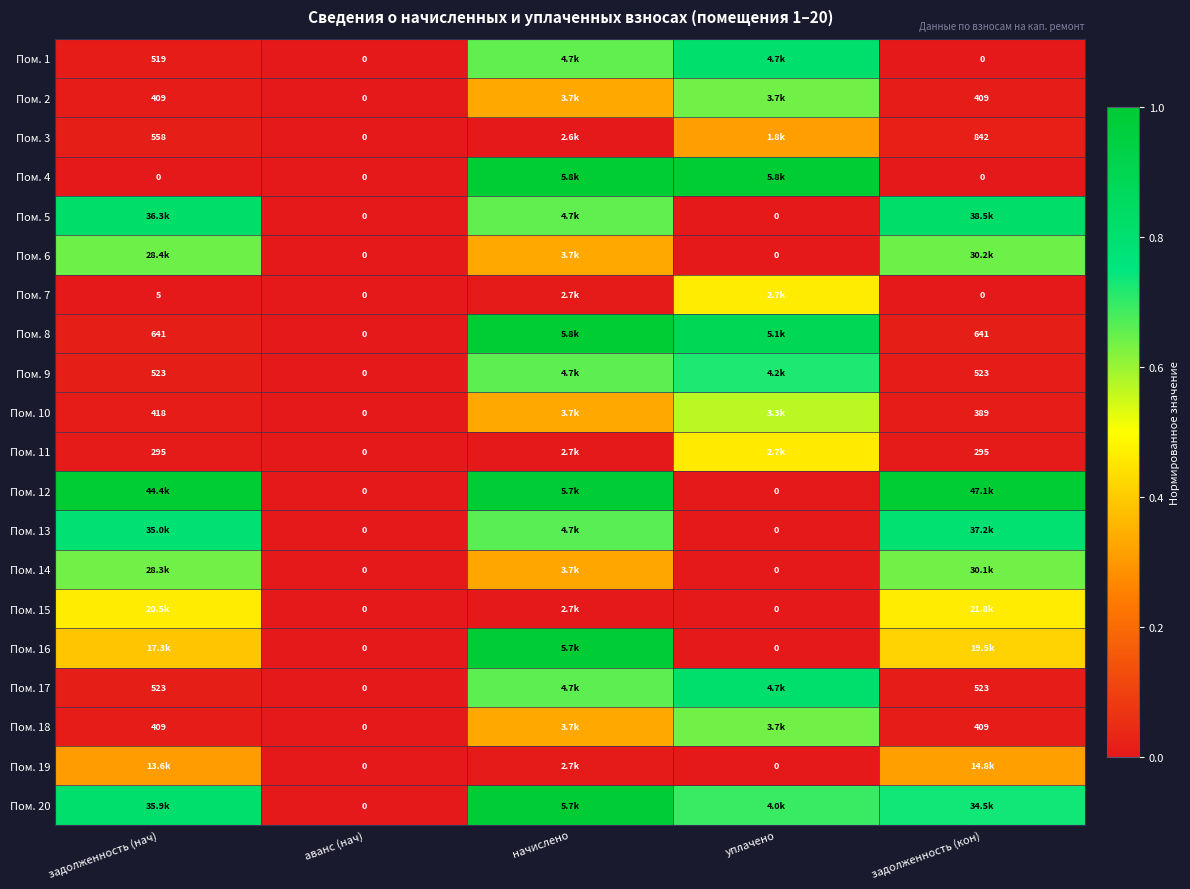

Rank the categories by Пом. 2 value from highest to lowest.

уплачено, начислено, задолженность (нач), задолженность (кон), аванс (нач)